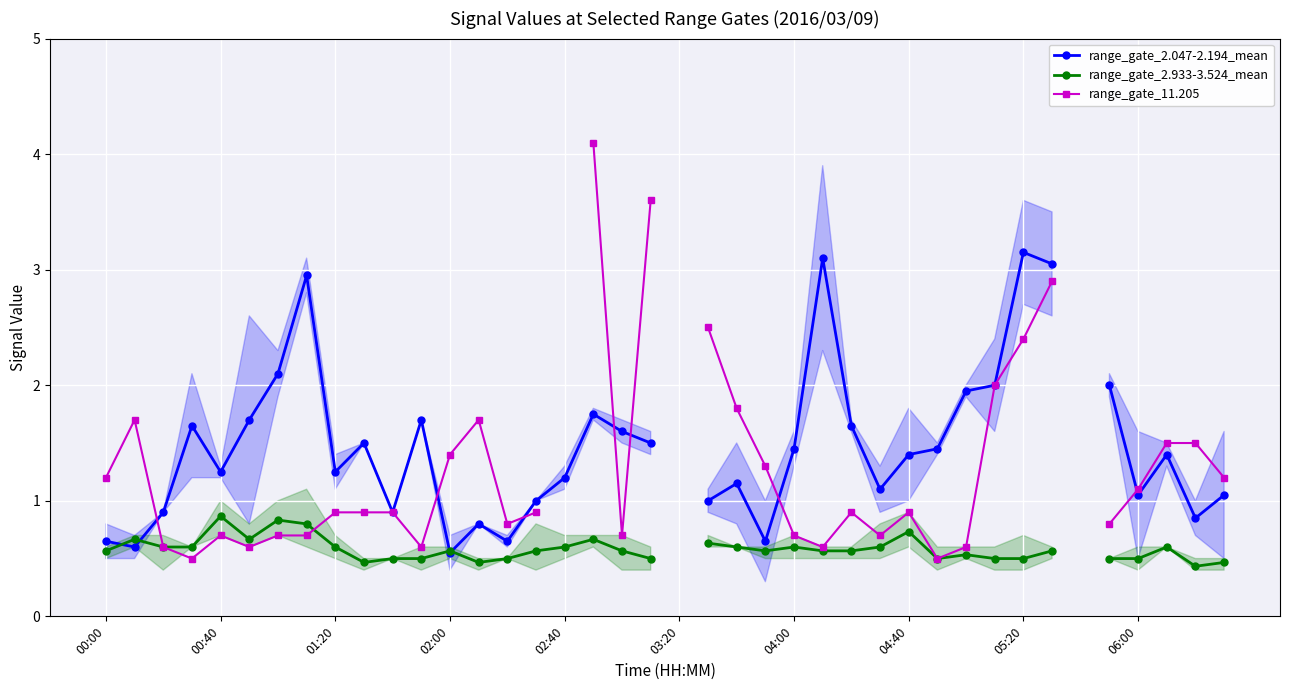

Which series has the widest spread of values?

range_gate_11.205